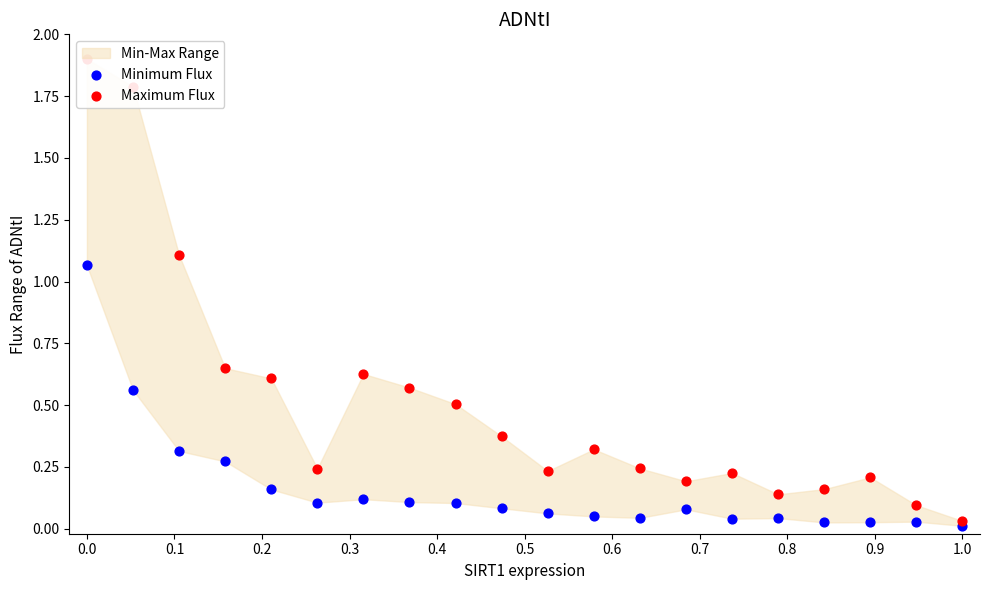

Which series contains the highest Y value?

Maximum Flux